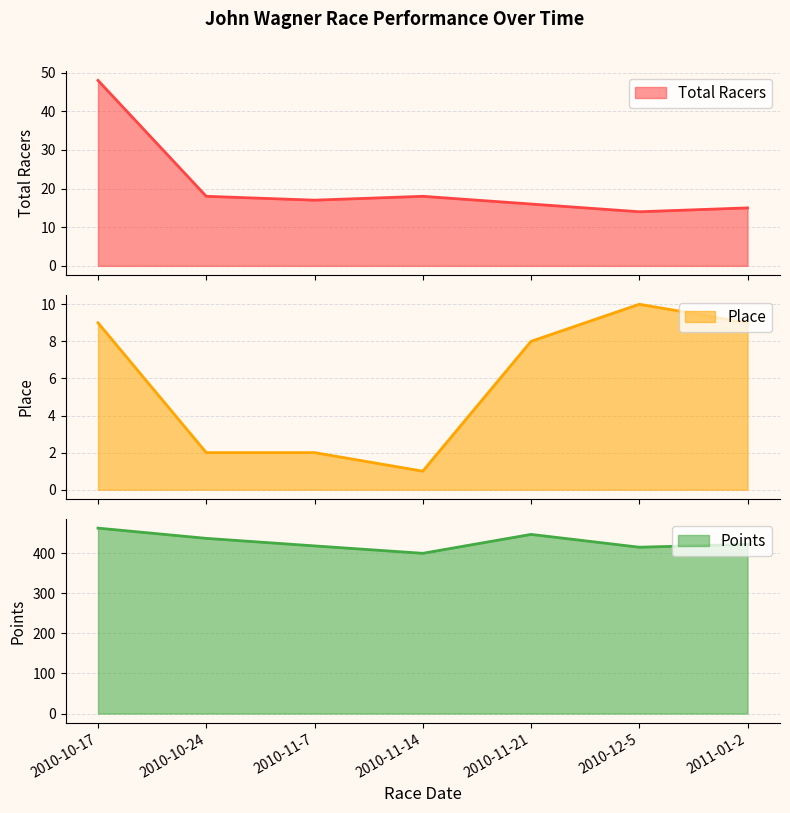

At which category does Total Racers reach its first local valley?

2010-11-7